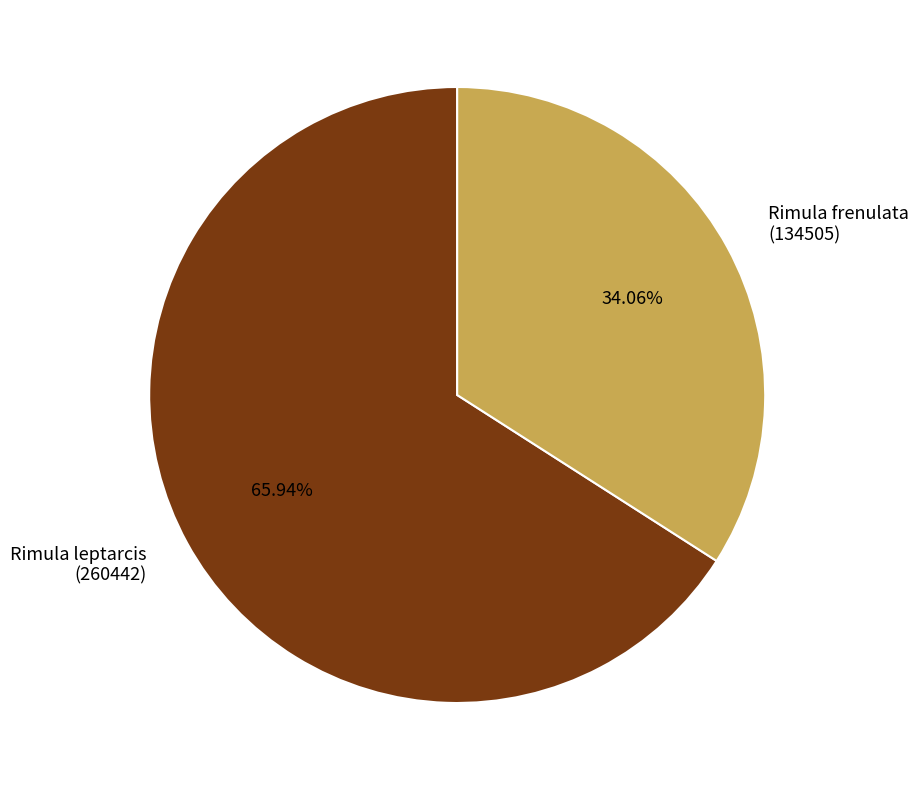

Combined, do Rimula frenulata (134505) and Rimula leptarcis (260442) account for over 50%?

Yes